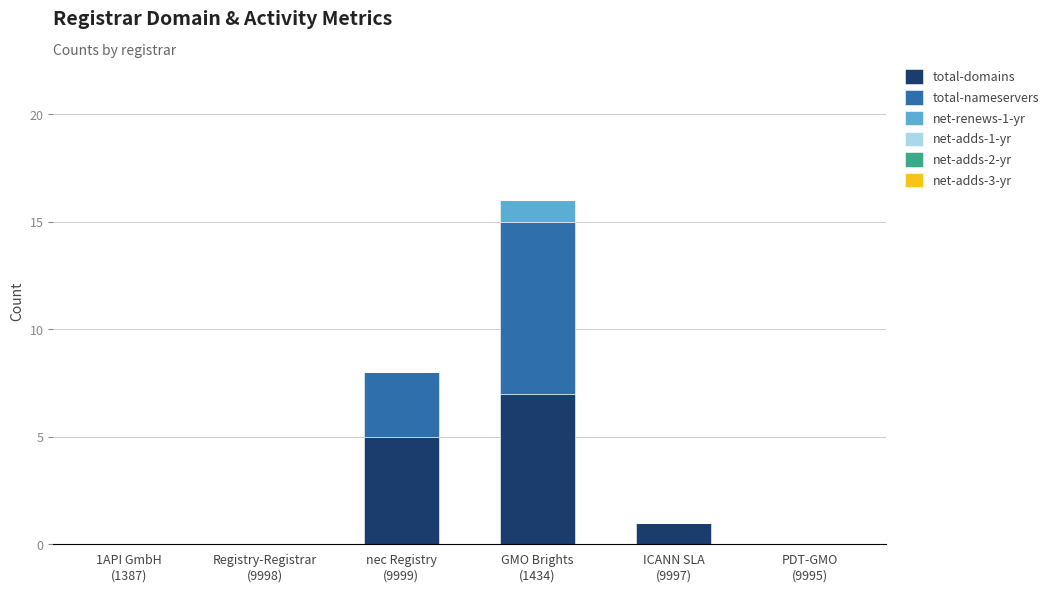

What is the maximum value for total-domains?

7